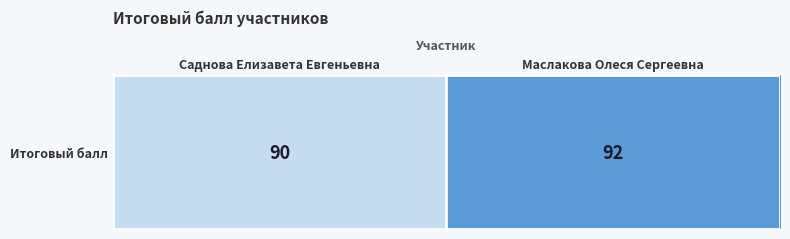

At which label is the value closest to 91?

Саднова Елизавета Евгеньевна